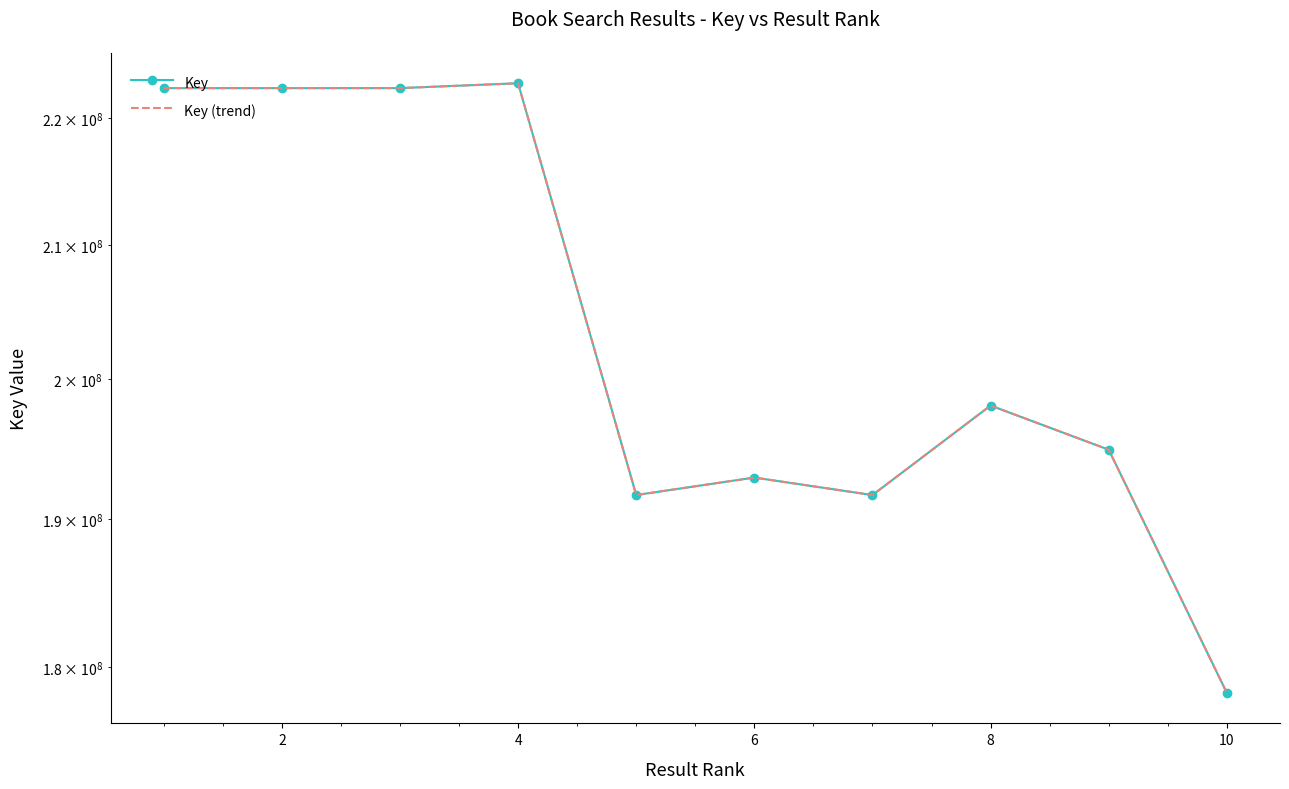

Which series has the widest spread of values?

Key